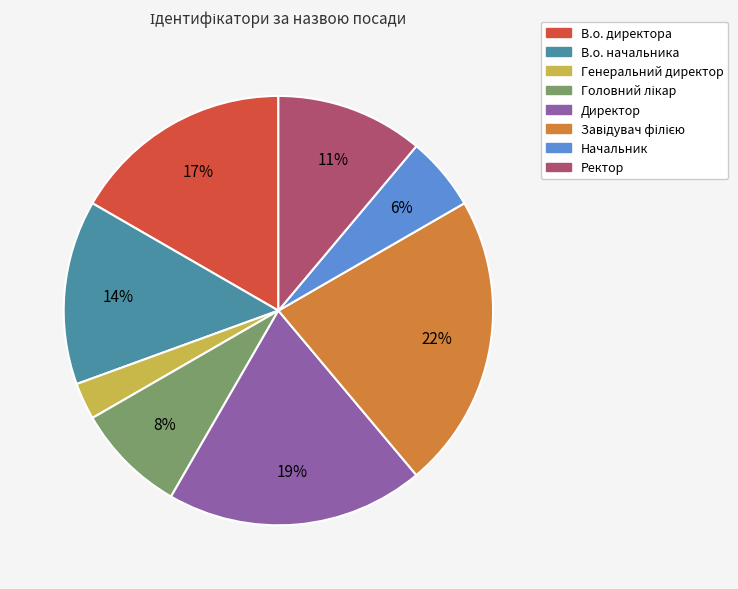

Count the number of slices in the pie.

8